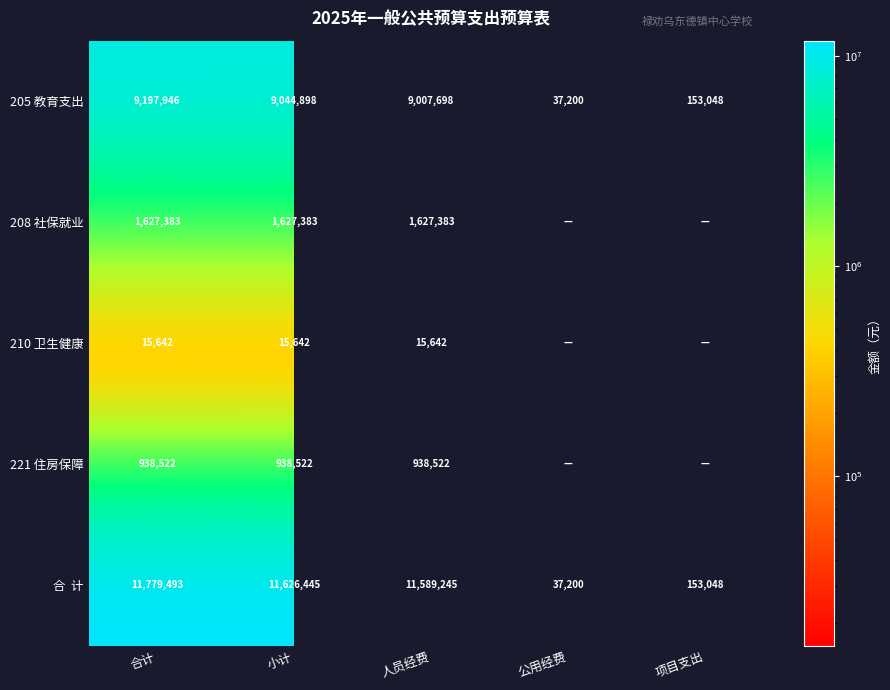

The 205 教育支出 series shows 9007698 at 人员经费. True or false?

True